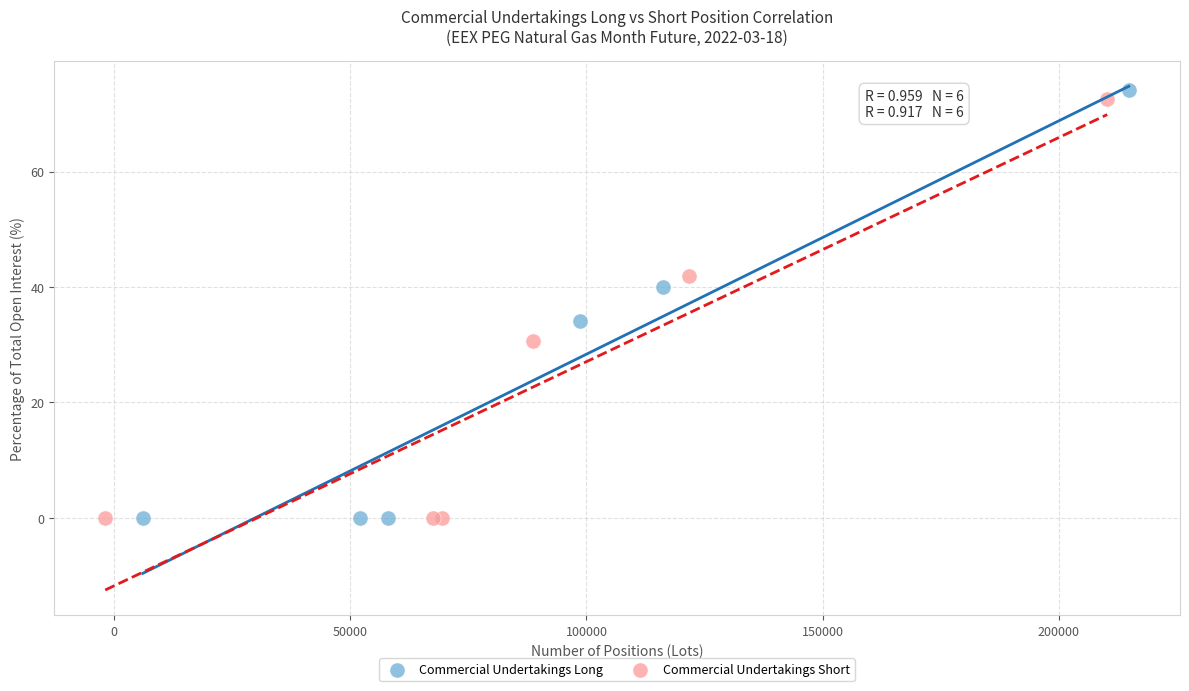

Which series has the largest Y range (max minus min)?

Commercial Undertakings Long